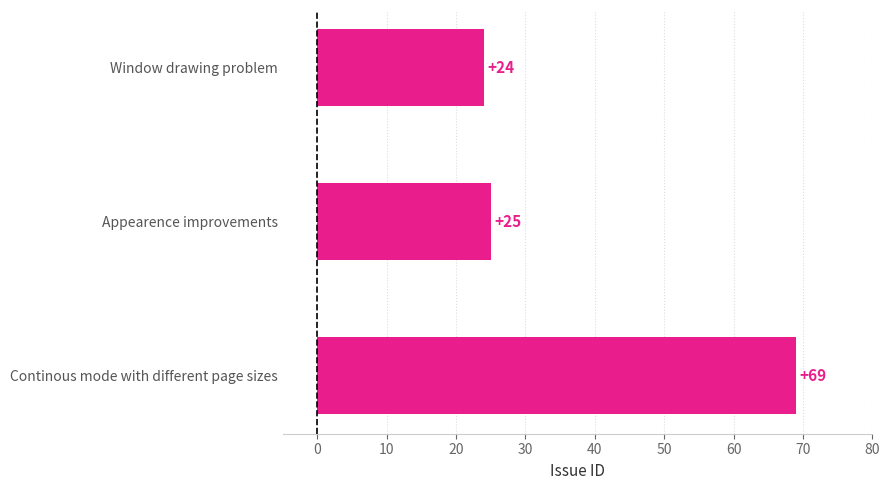

Reading top to bottom, list all the values displayed in this chart.

24	25	69